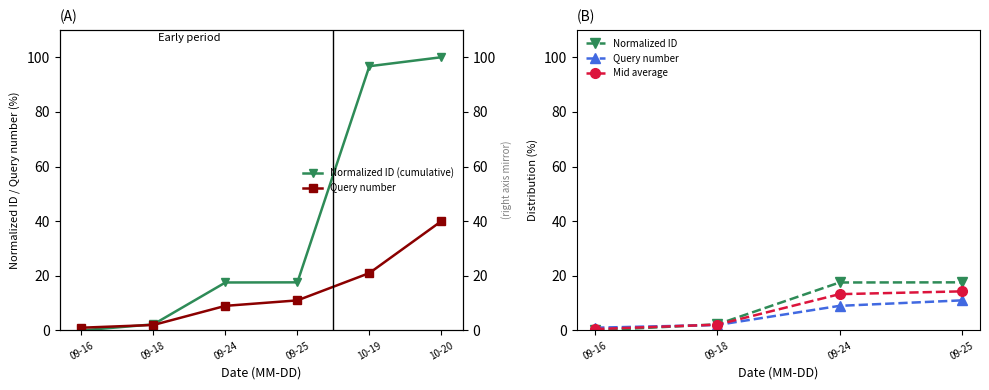

What is the total value across all series at 10-20?

140.0